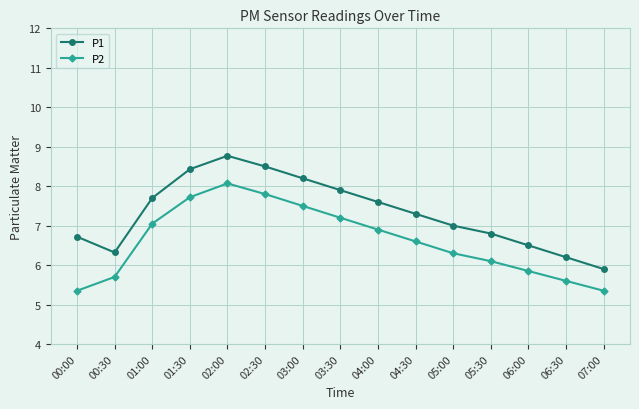

What are all the series names shown in the legend?

P1, P2